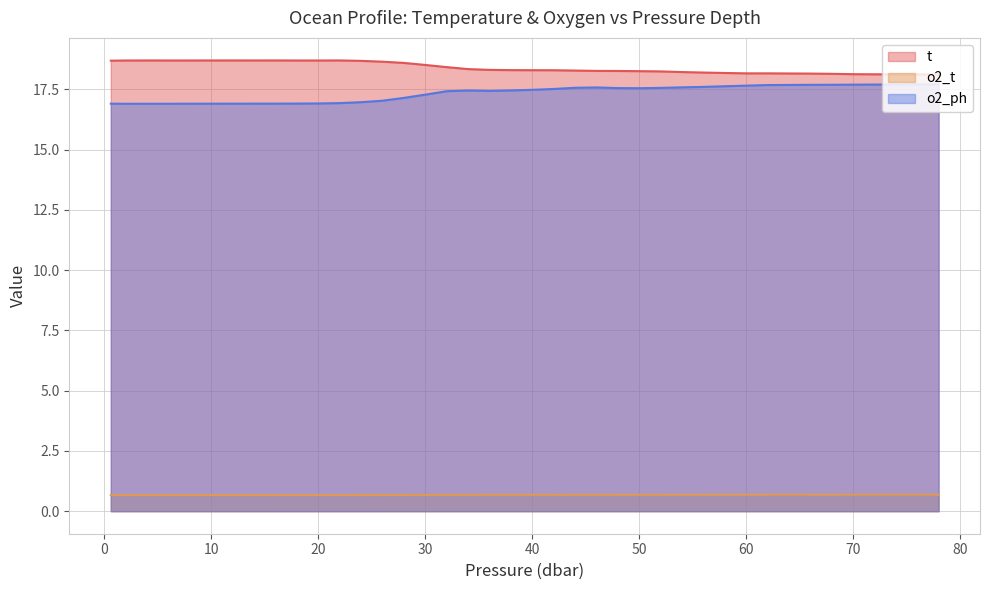

In o2_t, how many points are higher than both neighbors (excluding endpoints)?

1